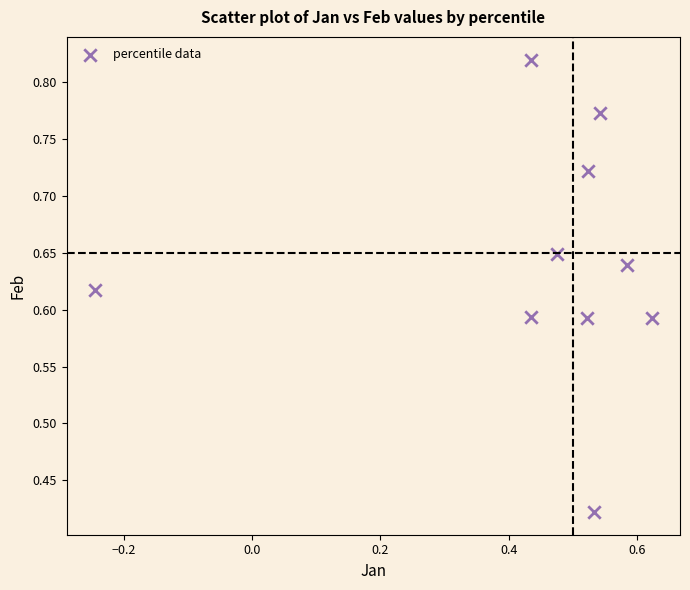

What is the range of X values (max minus min)?

0.9